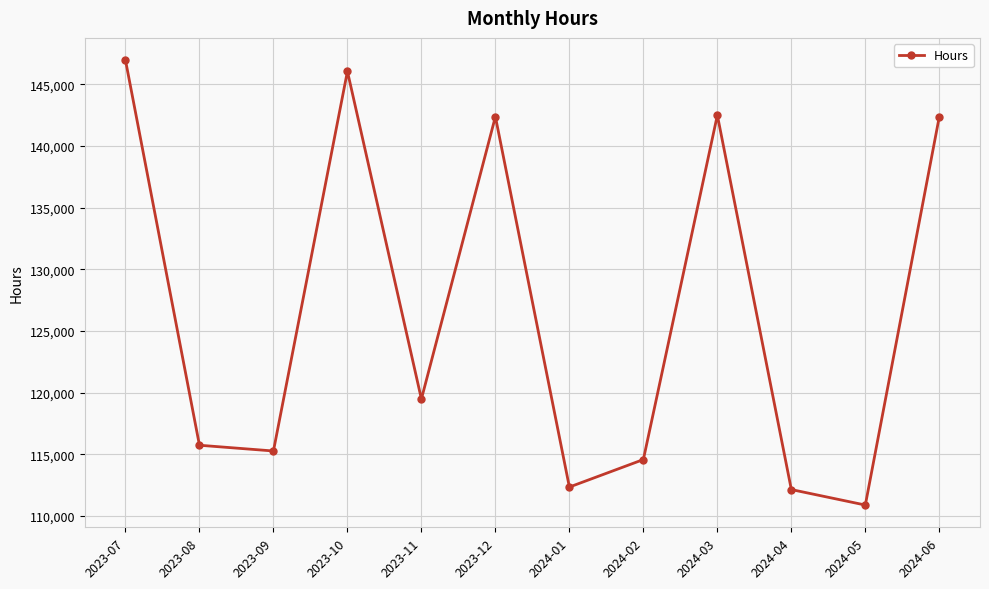

What is the change in value from 2023-09 to 2023-11?

+4209.5